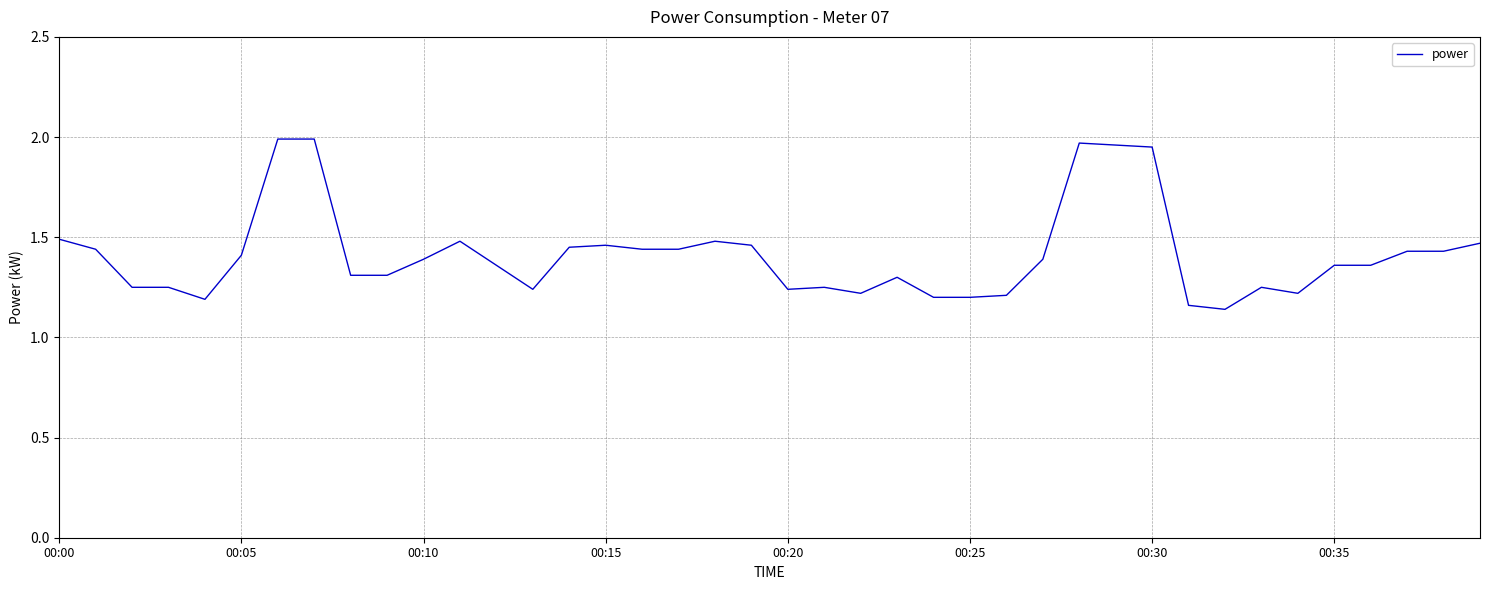

Reading left to right, extract all data points from this chart.

1.5	1.4	1.2	1.2	1.2	1.4	2.0	2.0	1.3	1.3	1.4	1.5	1.4	1.2	1.4	1.5	1.4	1.4	1.5	1.5	1.2	1.2	1.2	1.3	1.2	1.2	1.2	1.4	2.0	2.0	1.9	1.2	1.1	1.2	1.2	1.4	1.4	1.4	1.4	1.5